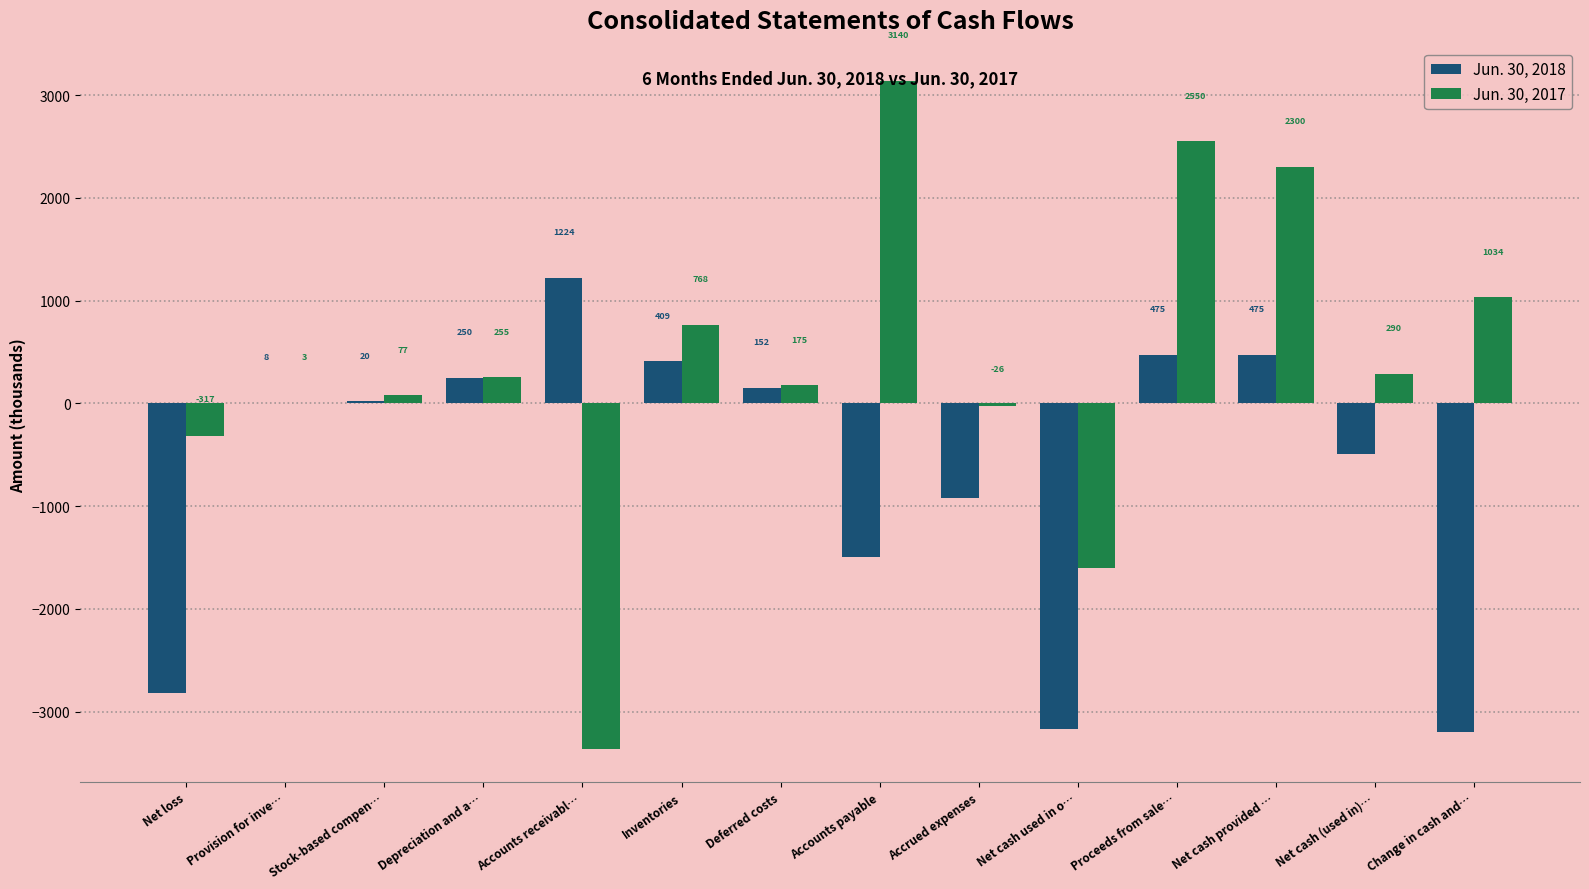

Reading left to right, extract all data points from this chart.

Jun. 30, 2018: -2821	8	20	250	1224	409	152	-1498	-922	-3169	475	475	-493	-3203
Jun. 30, 2017: -317	3	77	255	-3361	768	175	3140	-26	-1607	2550	2300	290	1034